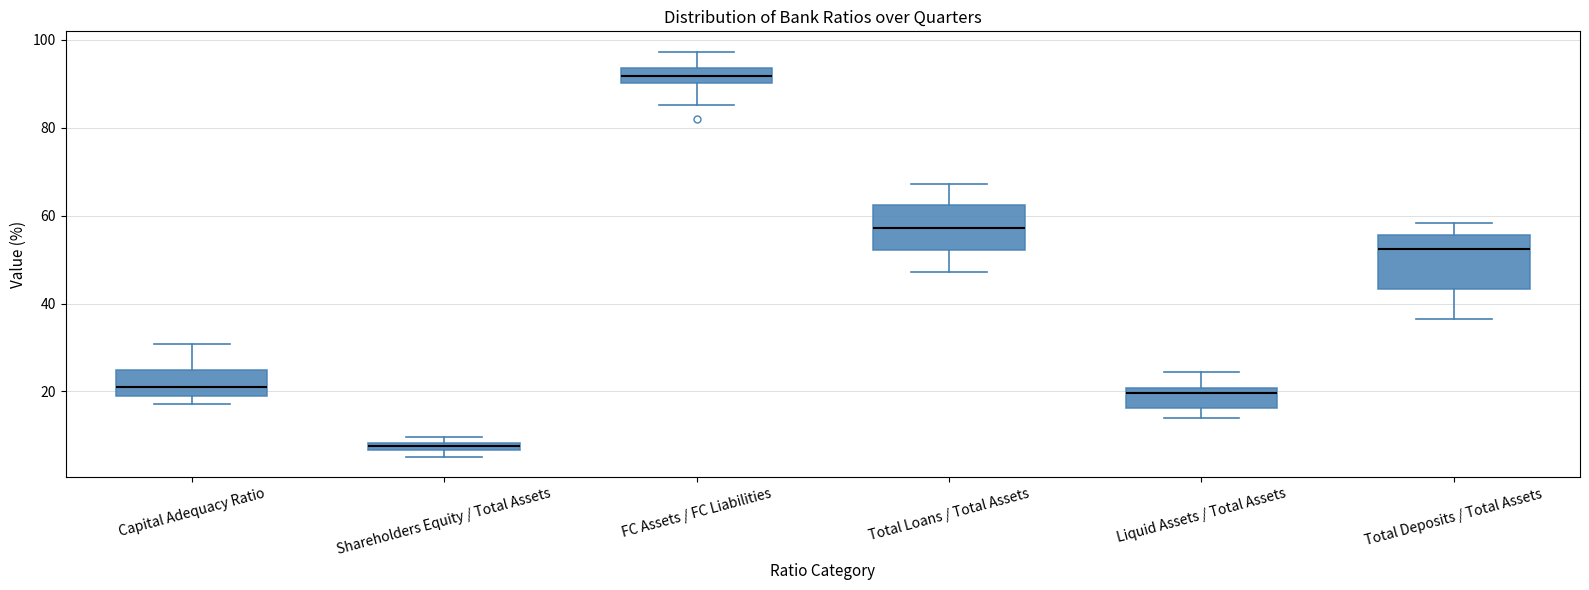

Which box's median line is the highest?

FC Assets / FC Liabilities